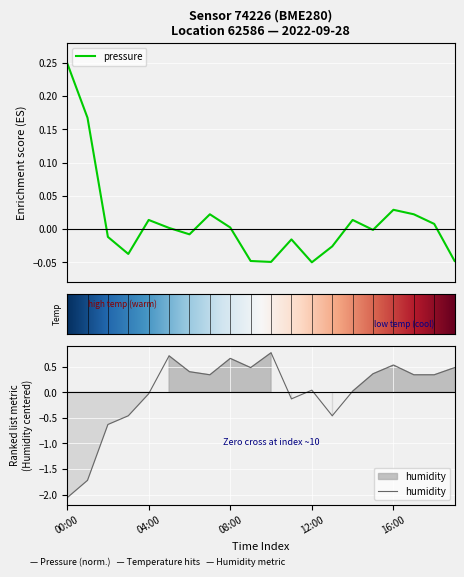

After their last crossing, which series has the higher values: humidity or pressure?

humidity